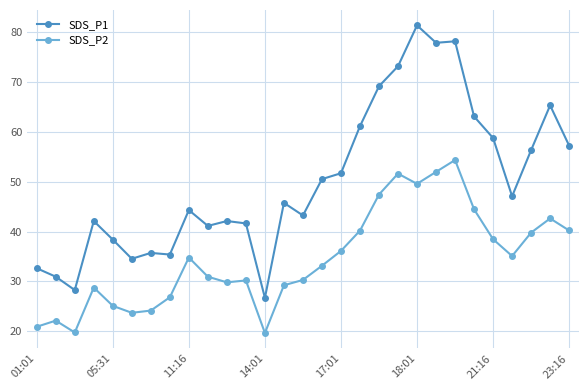

Which series has the widest spread of values?

SDS_P1